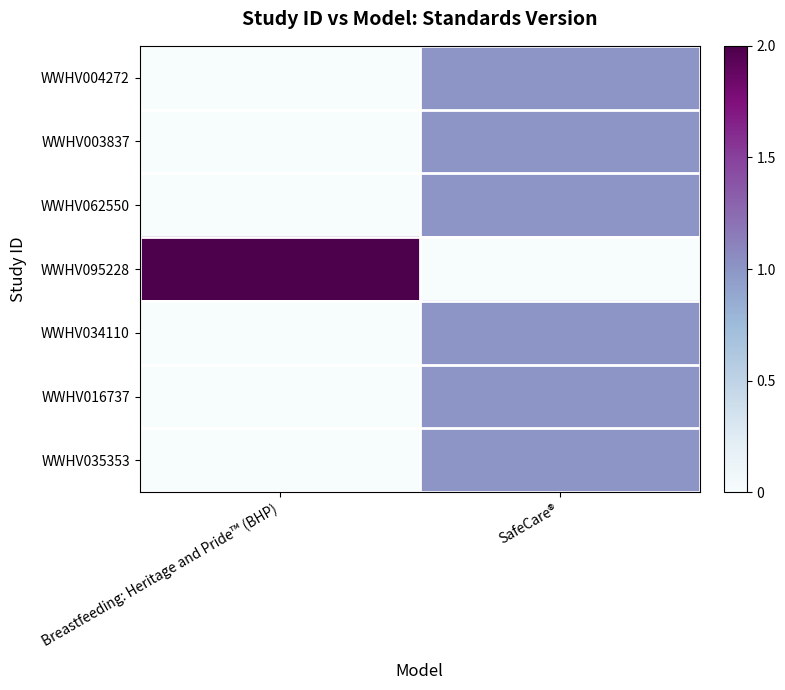

List the series in order of their peak value, lowest first.

WWHV004272, WWHV003837, WWHV062550, WWHV034110, WWHV016737, WWHV035353, WWHV095228